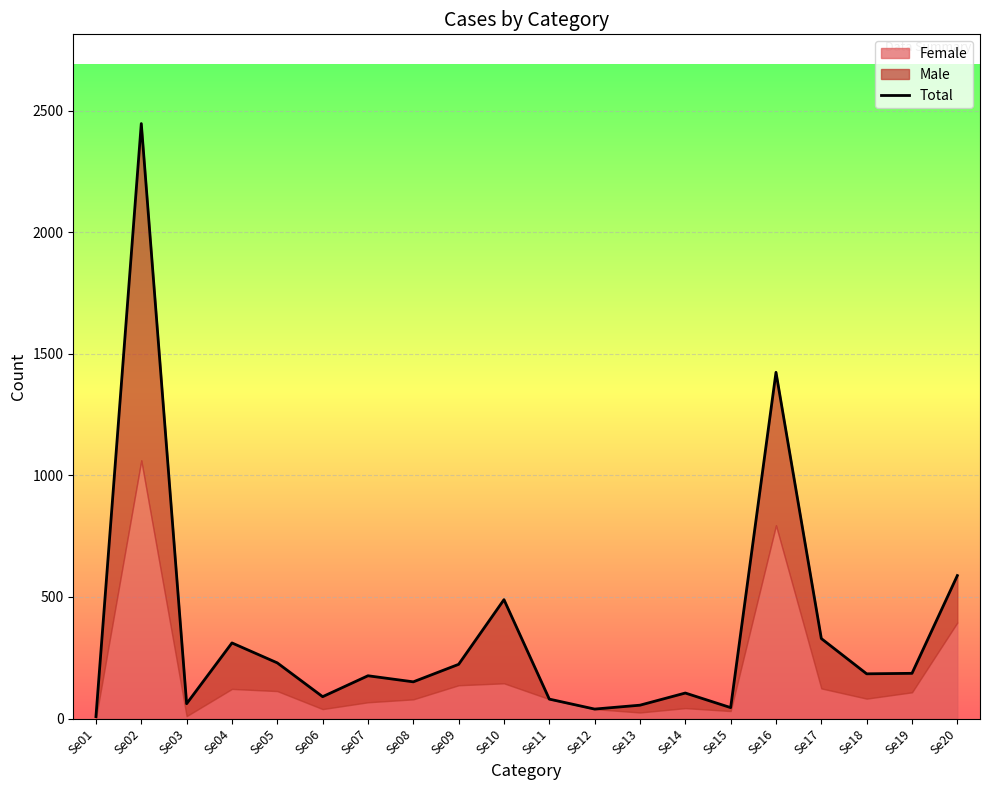

Reading right to left, transcribe all the data shown in this chart.

Se20=588	Se19=186	Se18=184	Se17=329	Se16=1424	Se15=45	Se14=105	Se13=55	Se12=39	Se11=80	Se10=489	Se09=223	Se08=151	Se07=176	Se06=90	Se05=229	Se04=311	Se03=61	Se02=2447	Se01=8